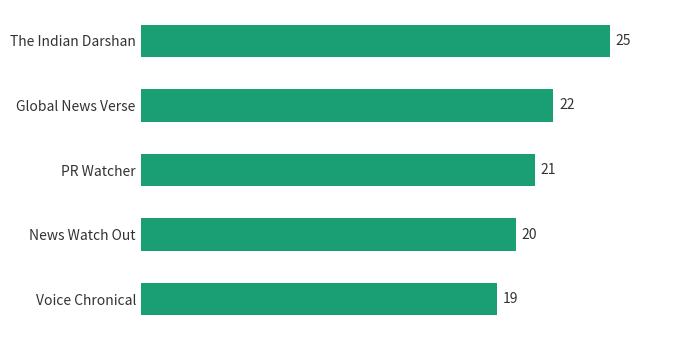

The value at Voice Chronical is 32. True or false?

False